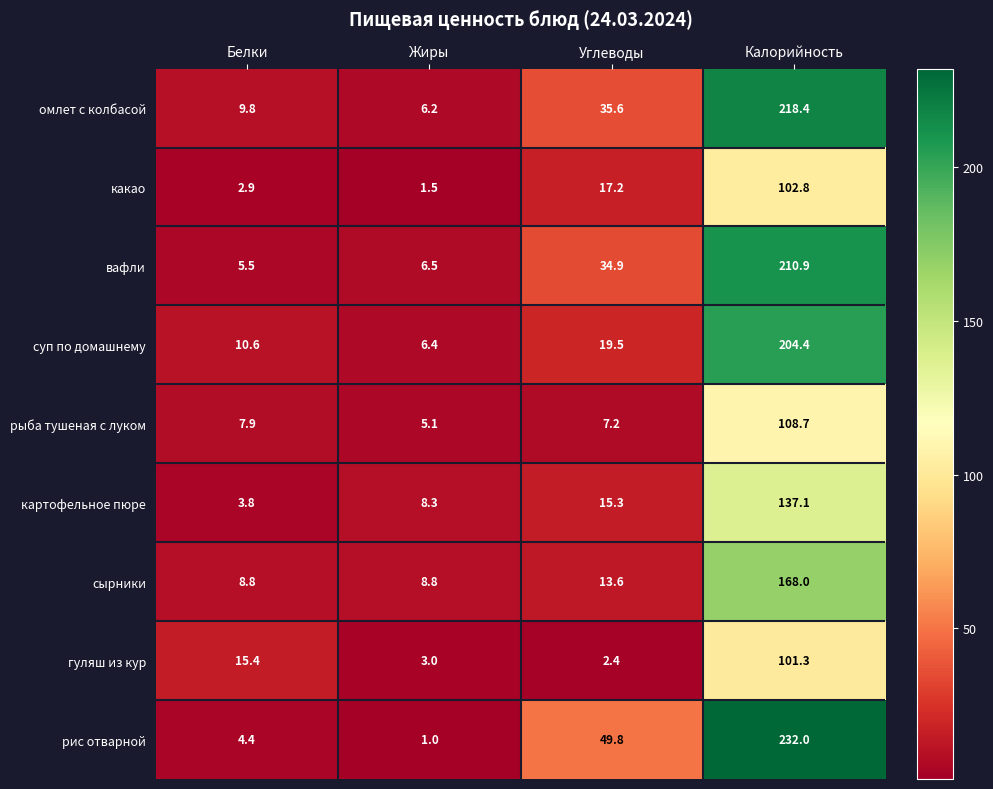

List the series in order of their peak value, lowest first.

гуляш из кур, какао, рыба тушеная с луком, картофельное пюре, сырники, суп по домашнему, вафли, омлет с колбасой, рис отварной